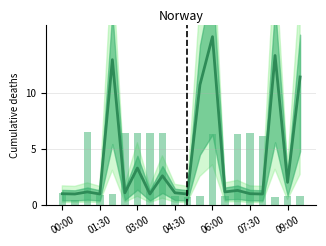

Reading left to right, transcribe all the data shown in this chart.

Max_cycle: 1.0	1.0	1.2	1.0	13.0	1.1	3.3	1.0	2.6	1.1	1.0	10.7	15.0	1.2	1.3	1.0	1.0	13.3	2.0	11.4
Samples: 1.1	0.5	6.5	0.9	1.0	6.4	6.4	6.4	6.4	0.8	0.8	0.8	6.3	0.8	6.4	6.4	6.1	0.7	0.8	0.9